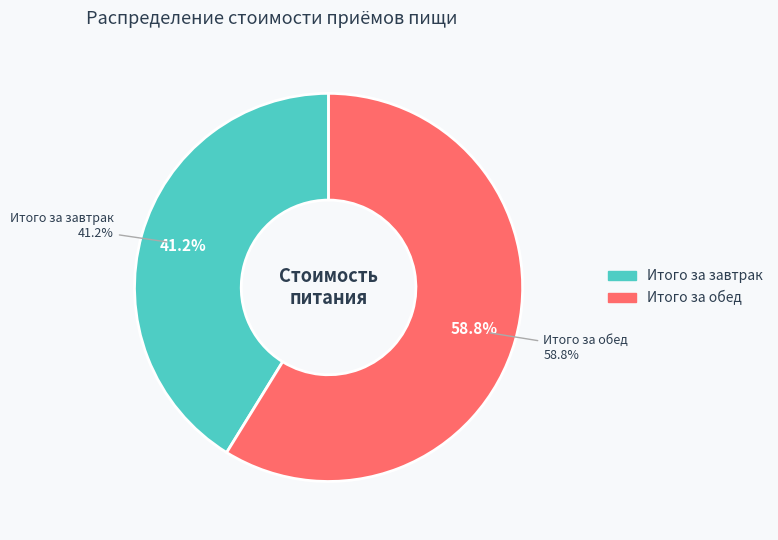

To the nearest percent, what is the average slice percentage?

50%